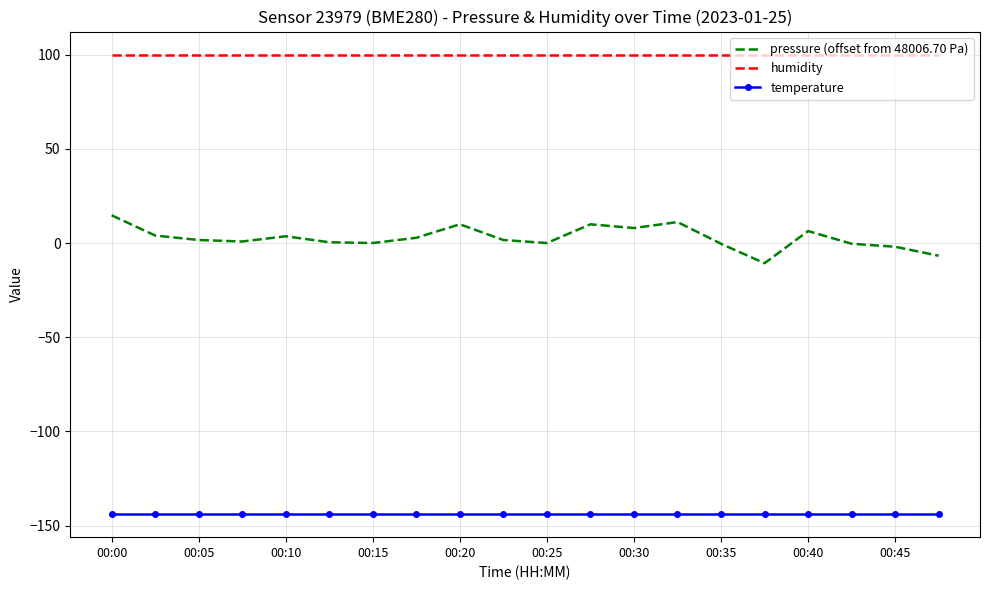

Which series has the widest spread of values?

pressure (offset from 48006.70 Pa)